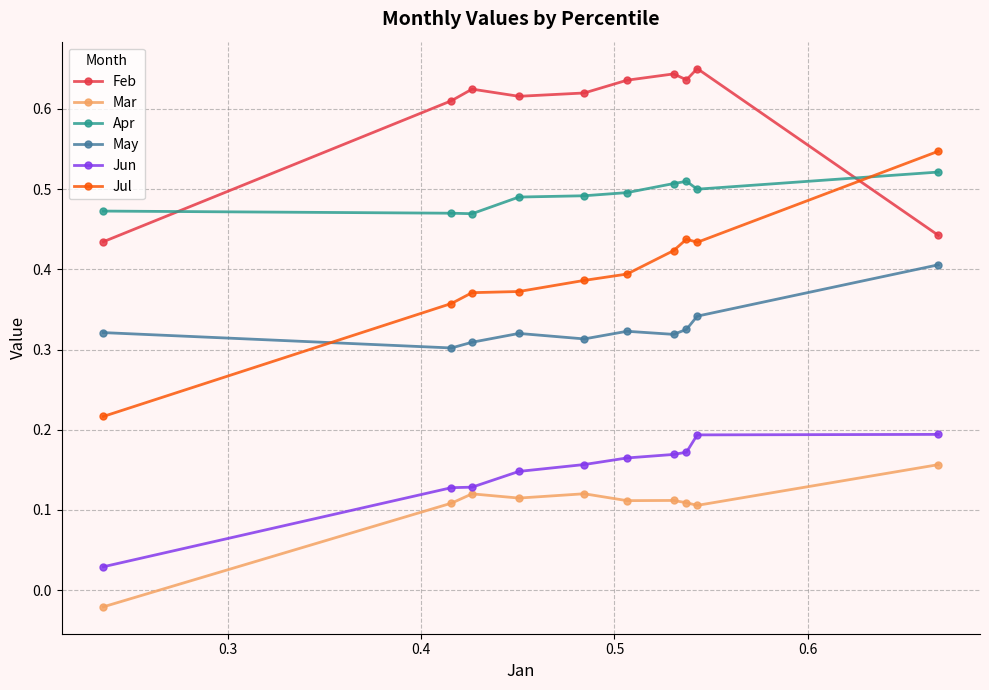

True or false: Feb and Jun intersect in this chart.

False